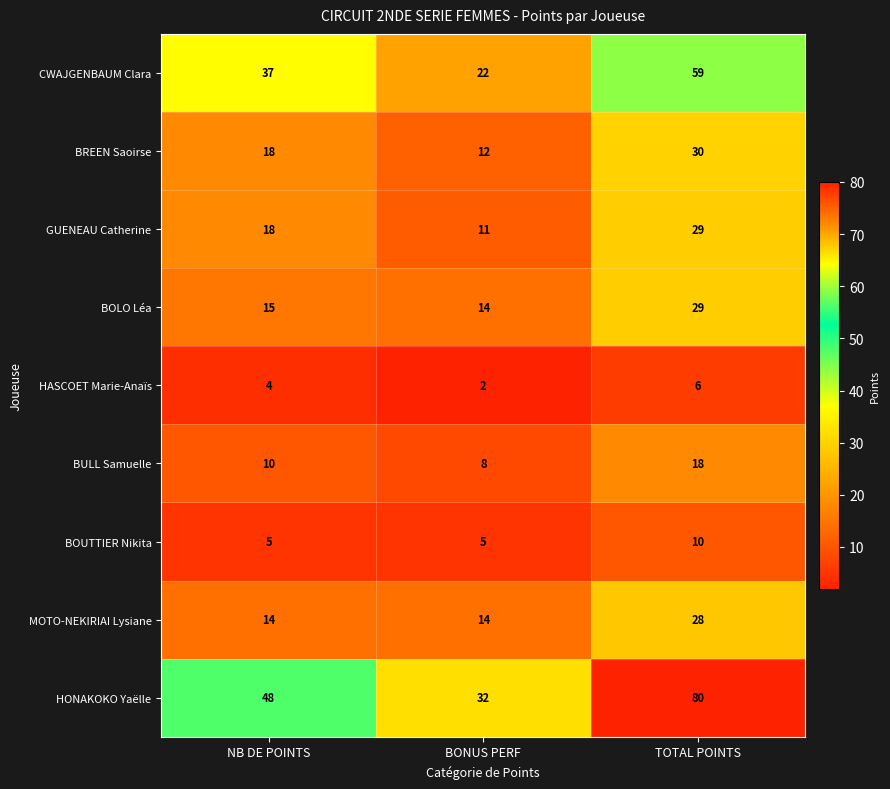

Rank the categories by CWAJGENBAUM Clara value from highest to lowest.

TOTAL POINTS, NB DE POINTS, BONUS PERF